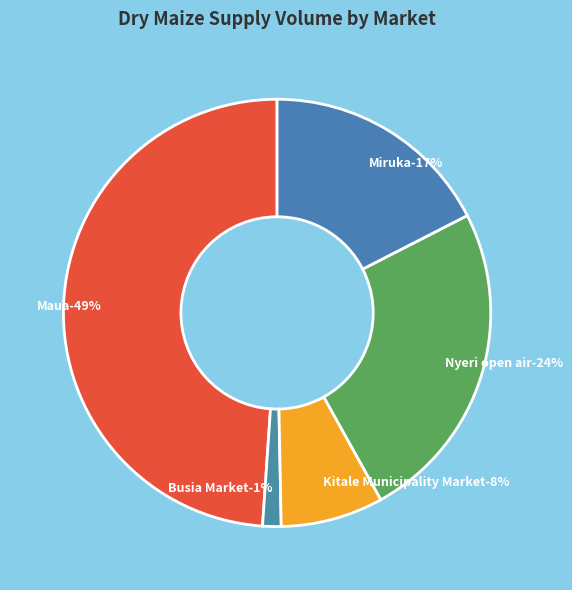

How many slices are in this pie chart?

5